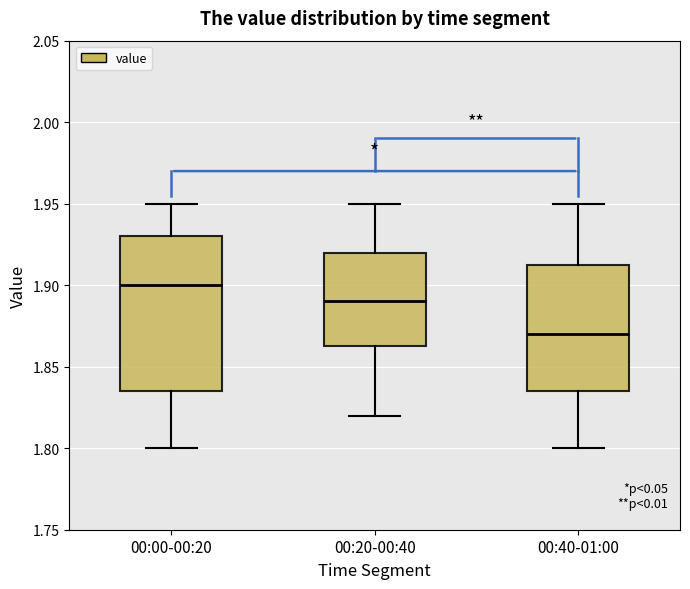

Reading left to right, read every box against the y-axis: the position of its median line, the range the box covers, and the ends of its whiskers. The values are not printed on the chart, so give them approximately, as read against the axis.

00:00-00:20: median 1.900, box 1.835 to 1.930, whiskers 1.800 to 1.950
00:20-00:40: median 1.890, box 1.865 to 1.920, whiskers 1.820 to 1.950
00:40-01:00: median 1.870, box 1.835 to 1.915, whiskers 1.800 to 1.950